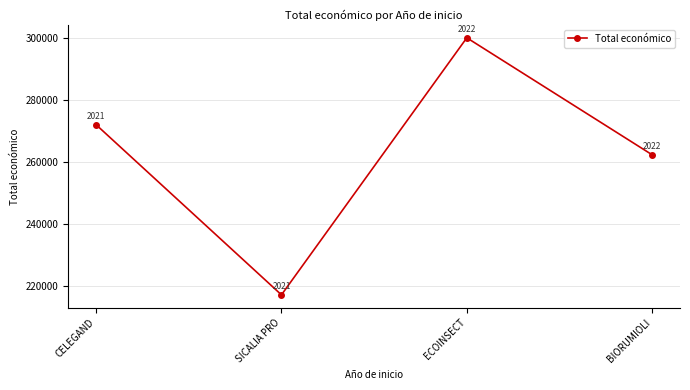

What is the change in value from CELEGAND to BIORUMIOLI?

-9692